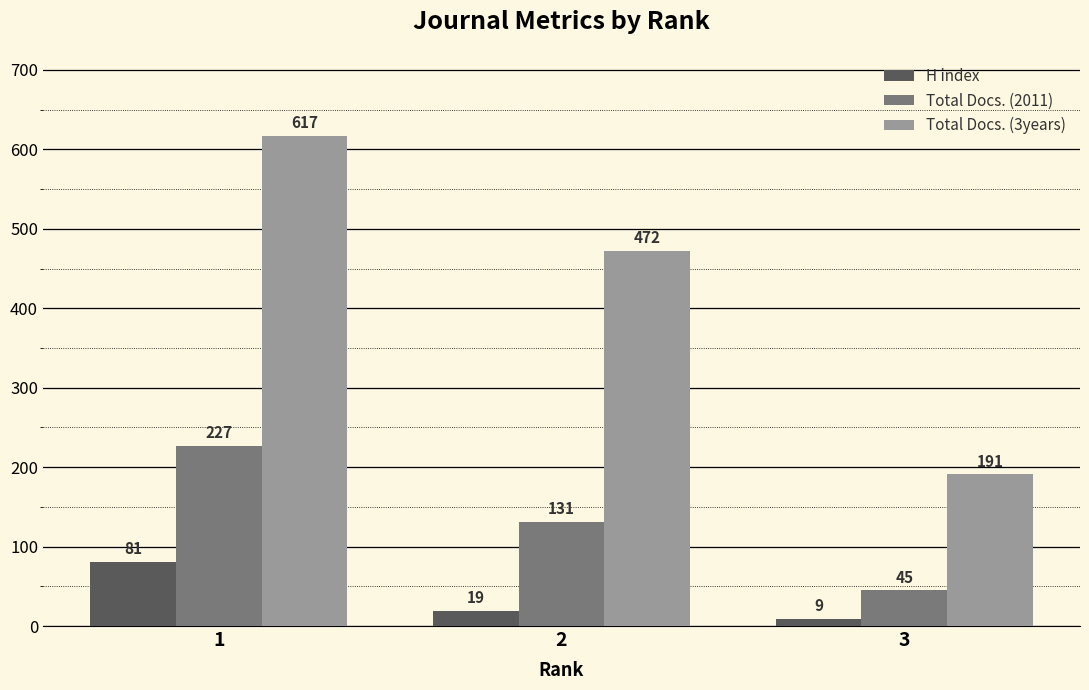

Reading left to right, list all the values displayed in this chart.

H index: 1=81	2=19	3=9
Total Docs. (2011): 1=227	2=131	3=45
Total Docs. (3years): 1=617	2=472	3=191